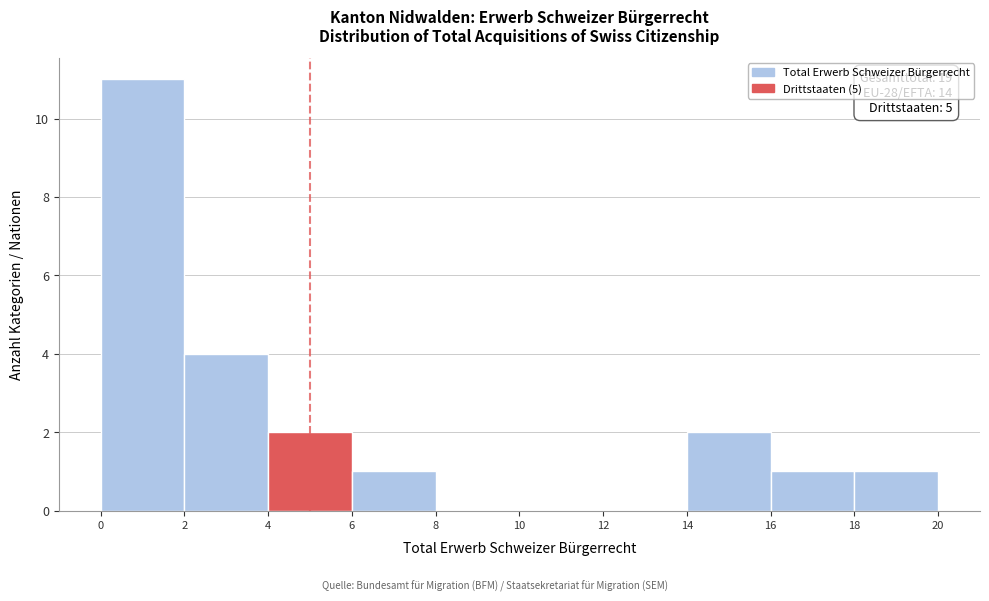

Over which range of the x-axis is the bar tallest?

0 to 2